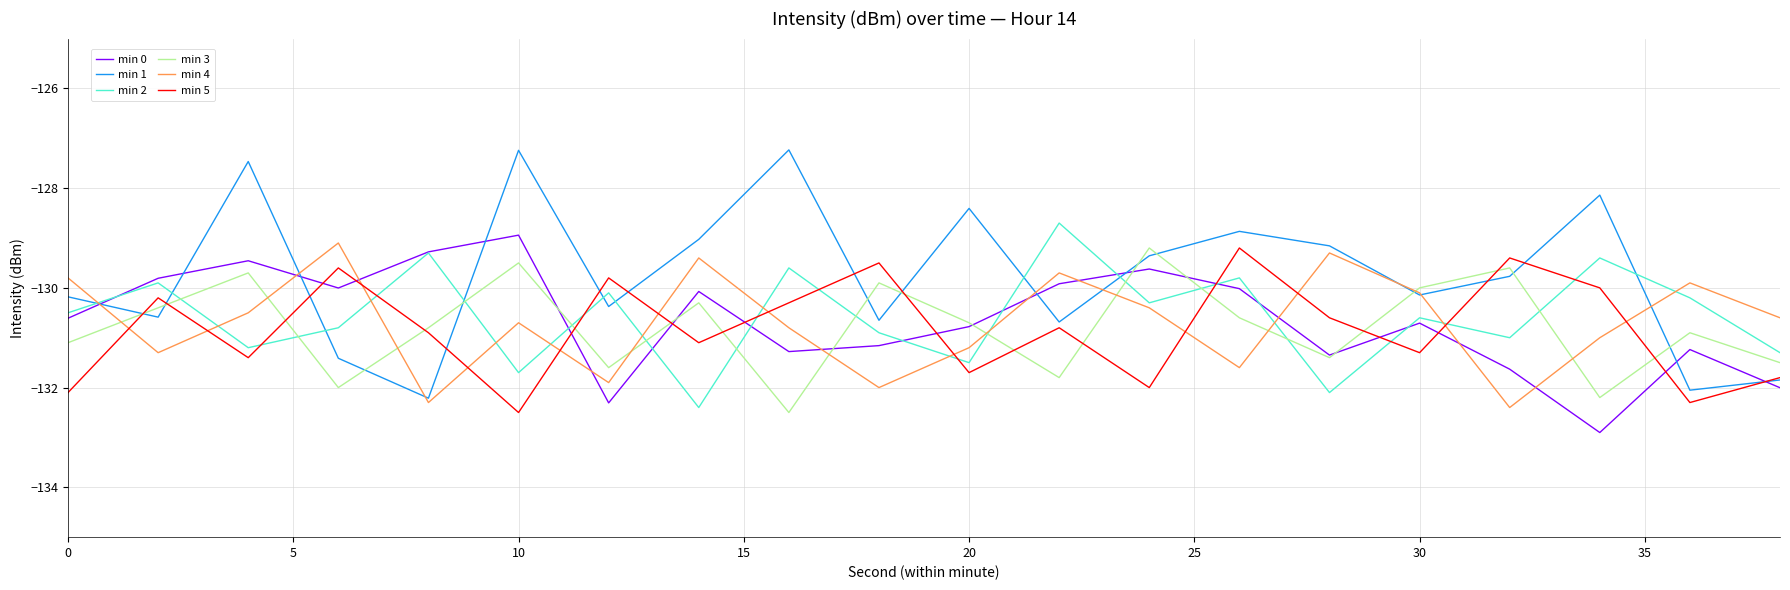

How many interior local peaks does the min 4 series have?

6